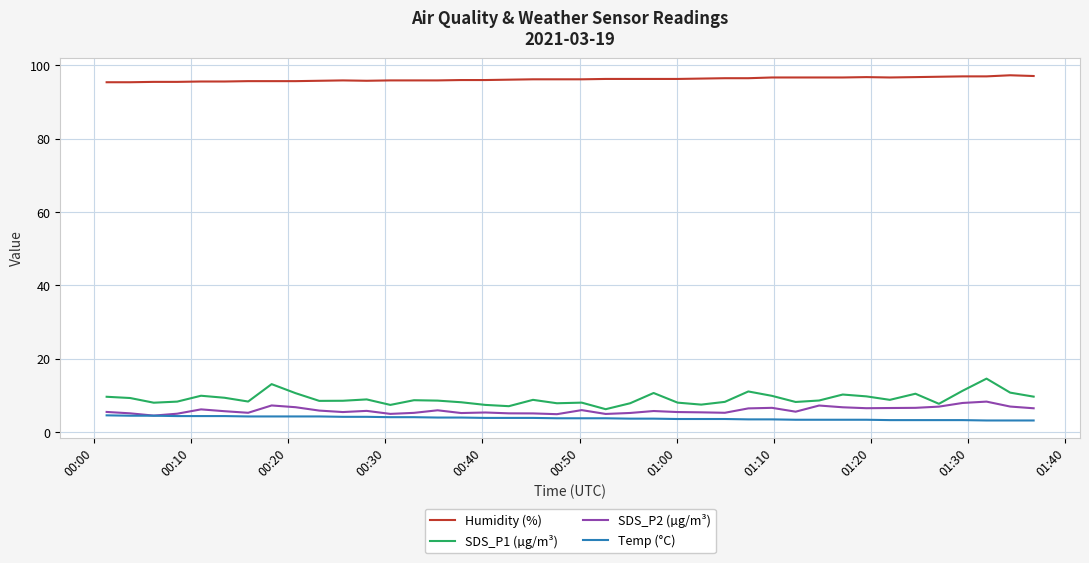

True or false: Temp (°C) and SDS_P1 (µg/m³) cross at least once.

False